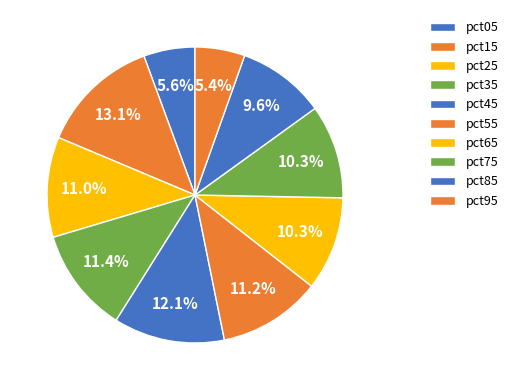

How many slices are in this pie chart?

10